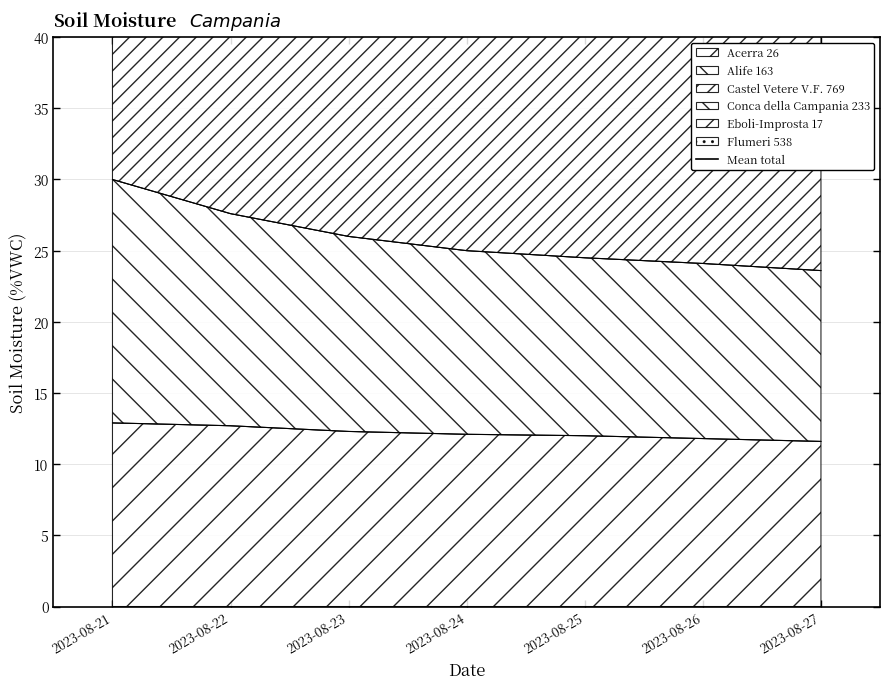

Which series has the largest range (max minus min)?

Castel Vetere V.F. 769